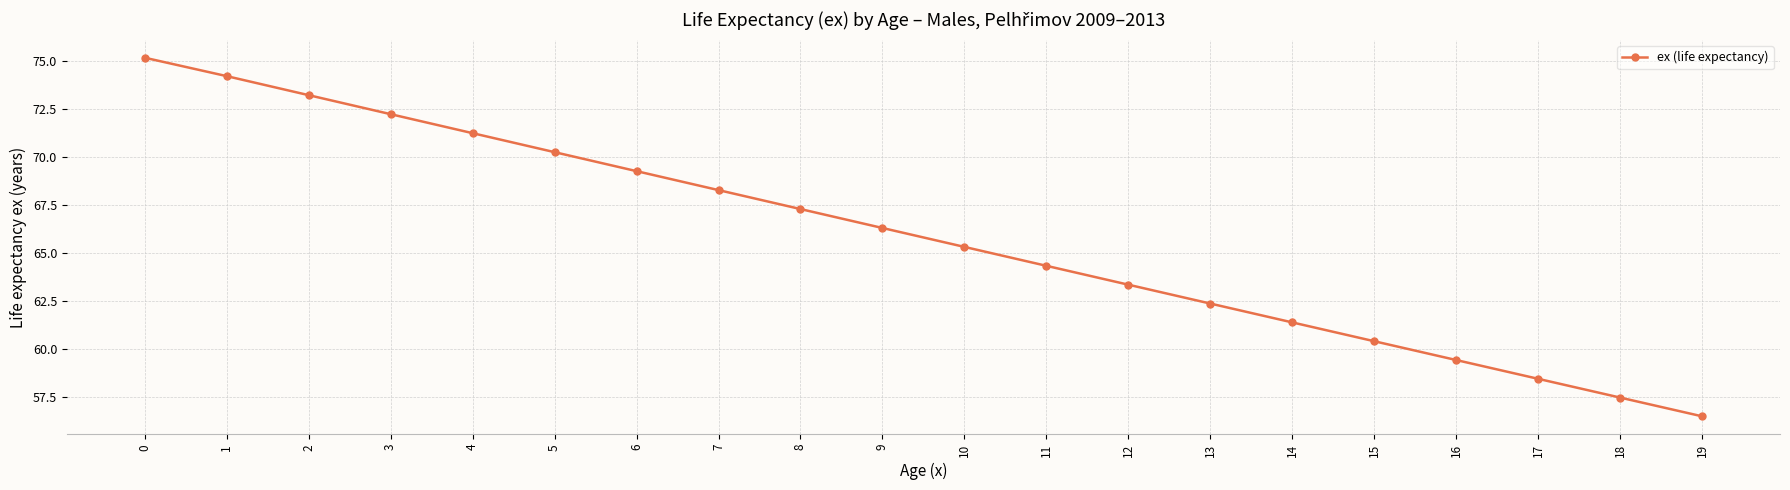

Rank the categories by value from lowest to highest.

19, 18, 17, 16, 15, 14, 13, 12, 11, 10, 9, 8, 7, 6, 5, 4, 3, 2, 1, 0